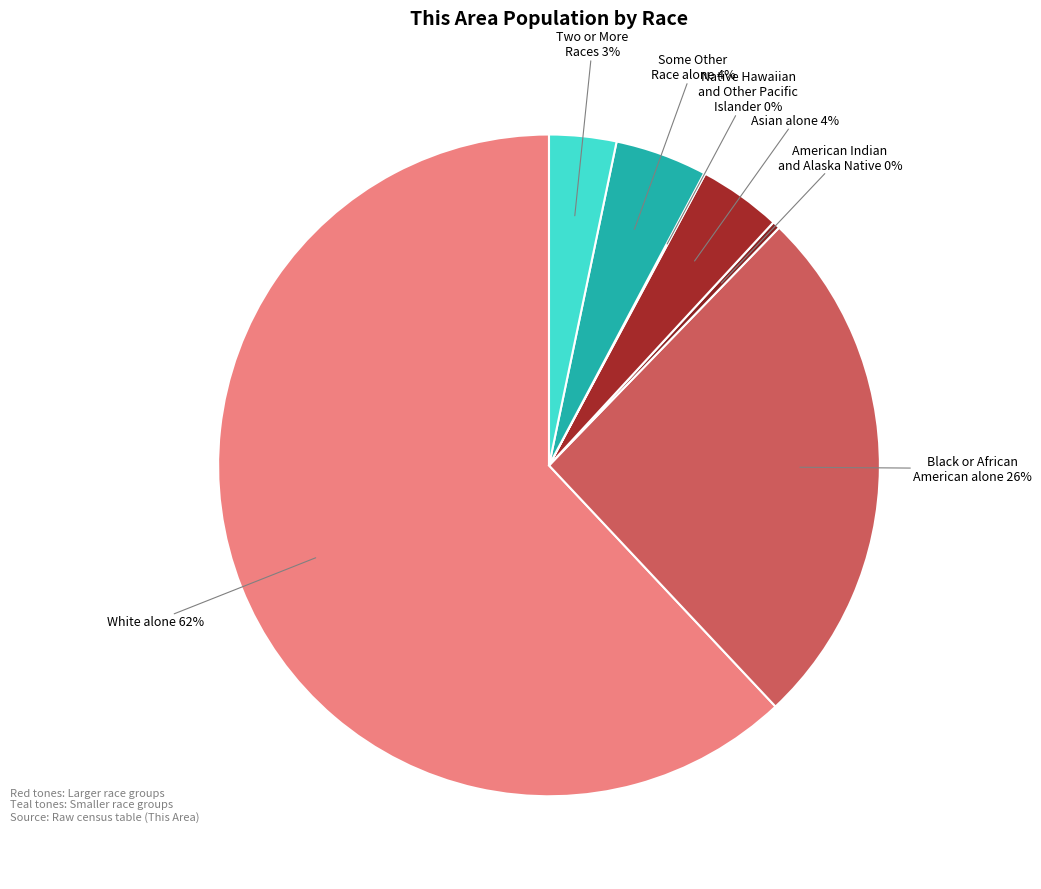

Is it true that Asian alone is 4% of the pie?

True